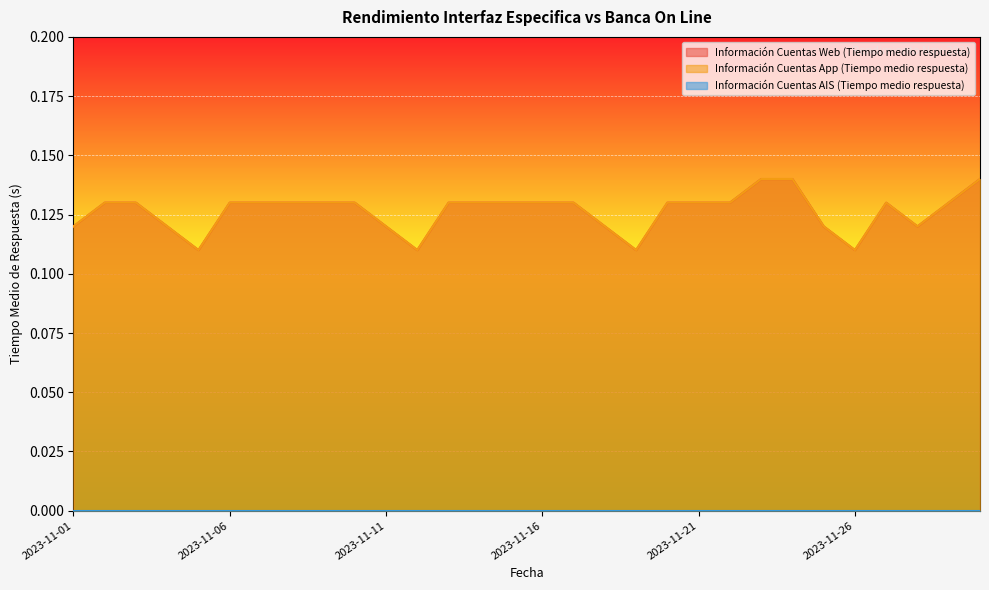

What is the total value across all series at 2023-11-22?

0.3